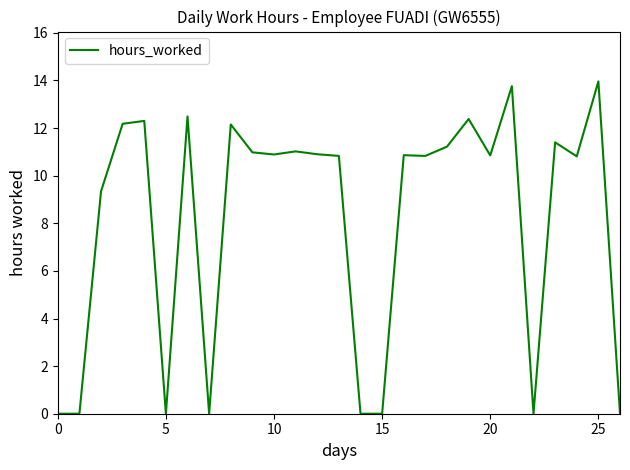

What is the greatest value displayed?

14.0